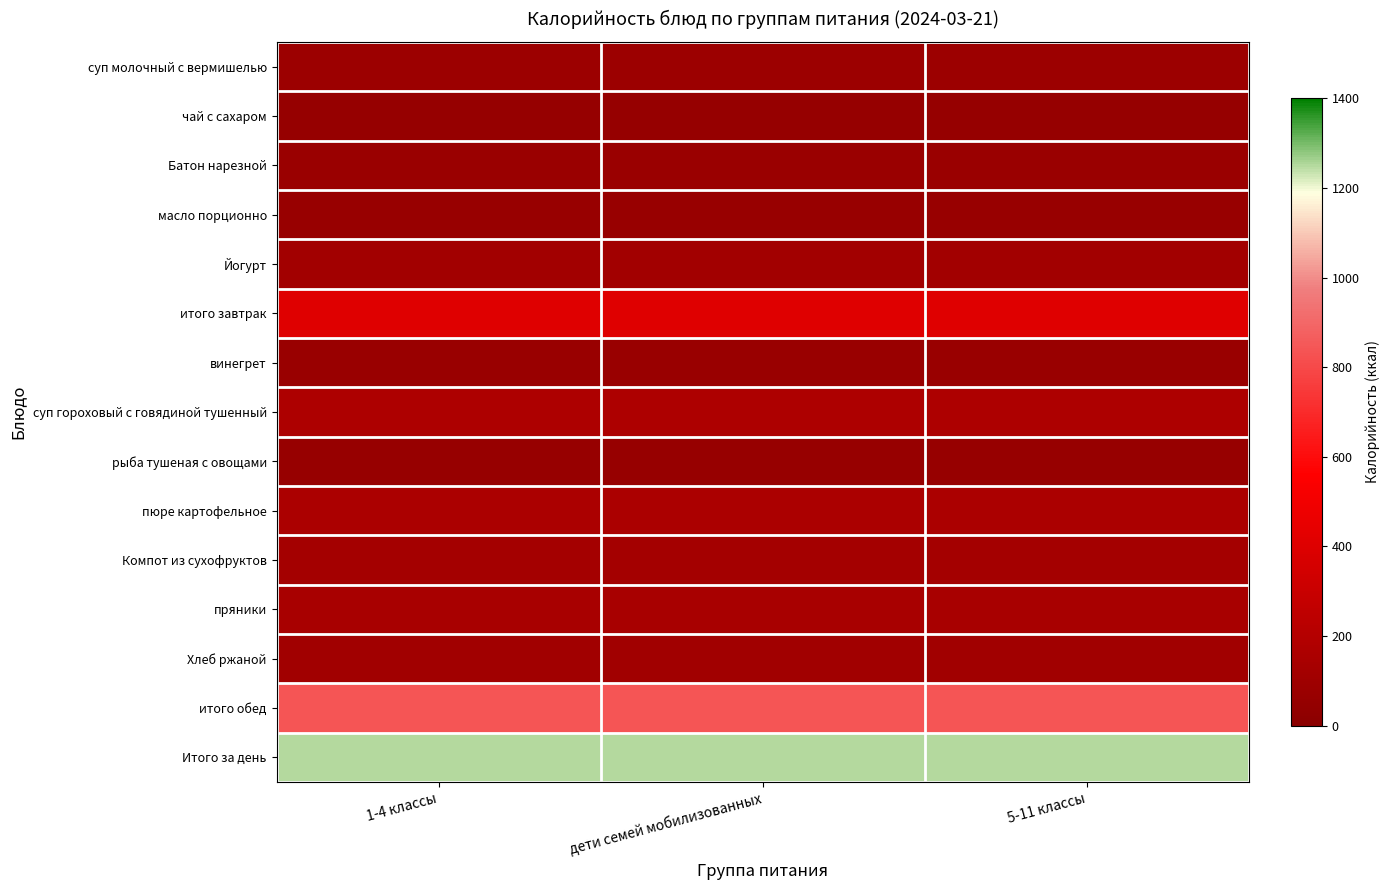

How many series are shown in this chart?

15